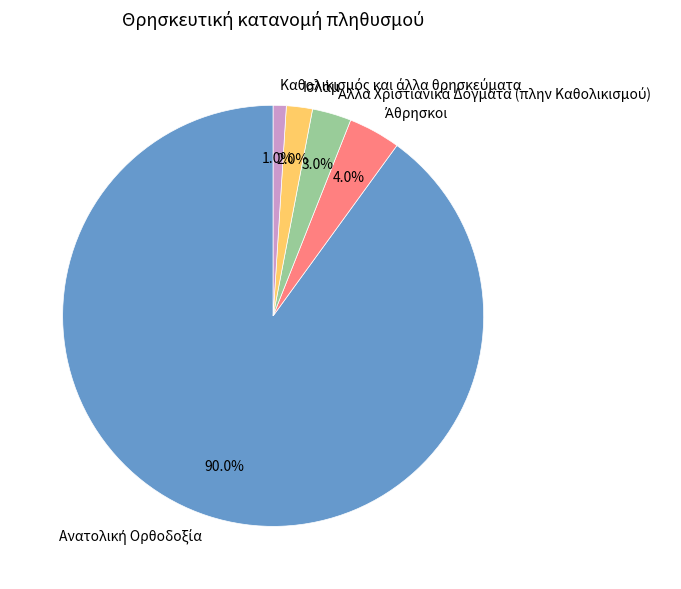

Does any single category account for the majority?

Yes